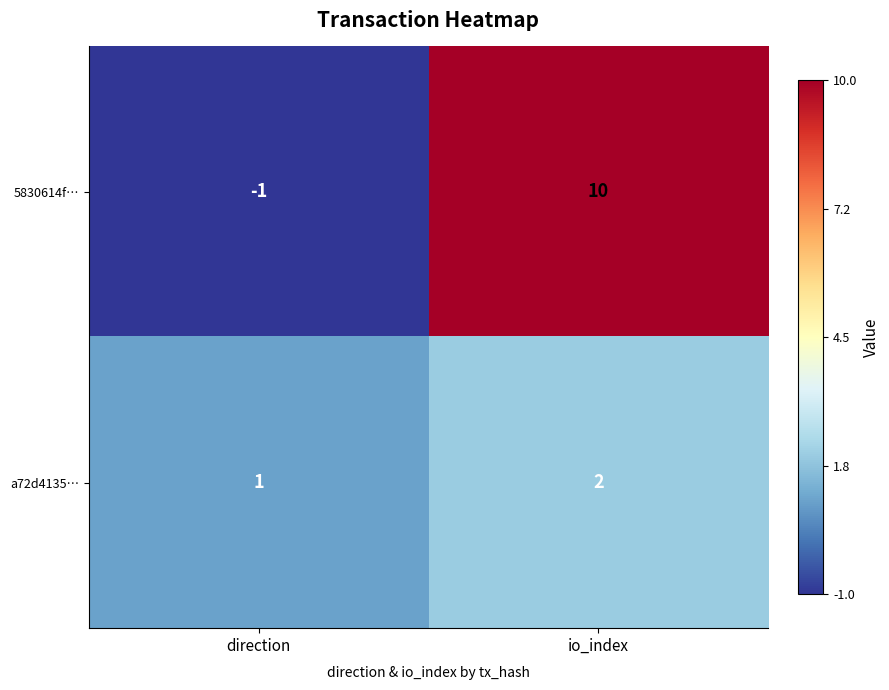

At which label does a72d4135… reach its peak?

io_index